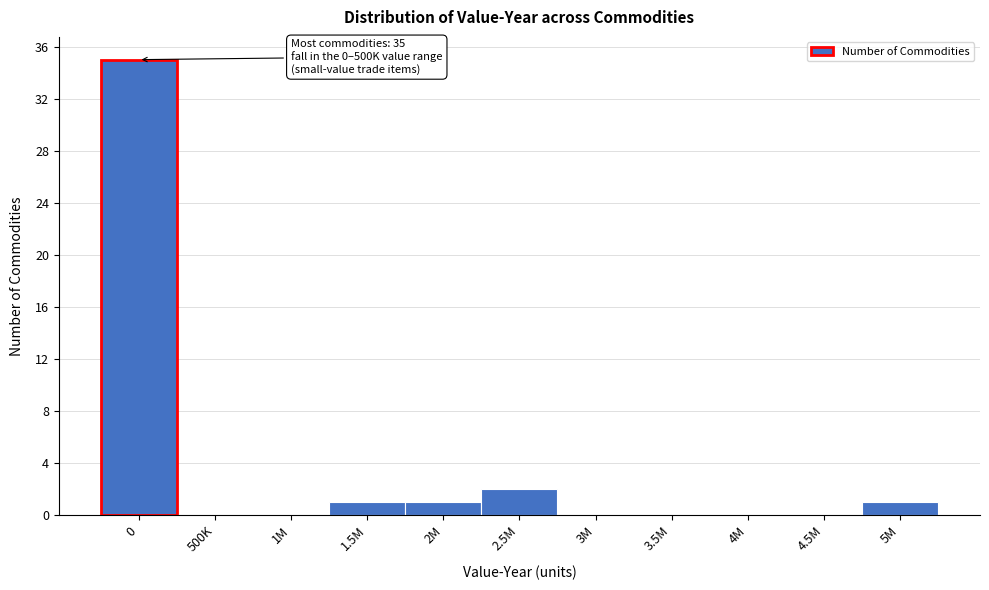

Reading left to right, transcribe all the data shown in this chart.

0=35	500K=0	1M=0	1.5M=1	2M=1	2.5M=2	3M=0	3.5M=0	4M=0	4.5M=0	5M=1